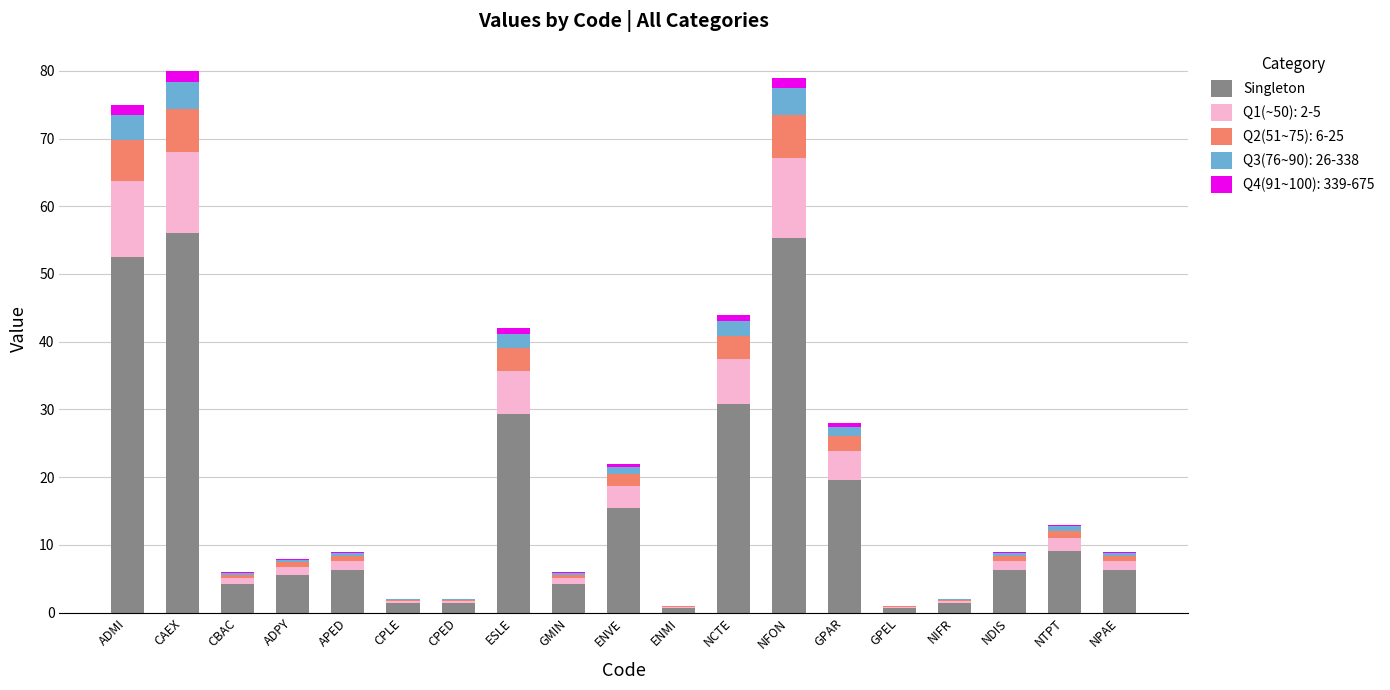

Which has a higher value, ENMI or APED?

APED